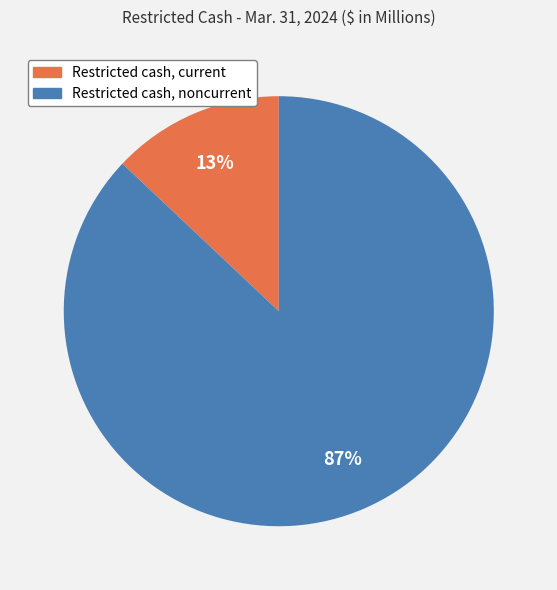

Which has a higher value, Restricted cash, current or Restricted cash, noncurrent?

Restricted cash, noncurrent